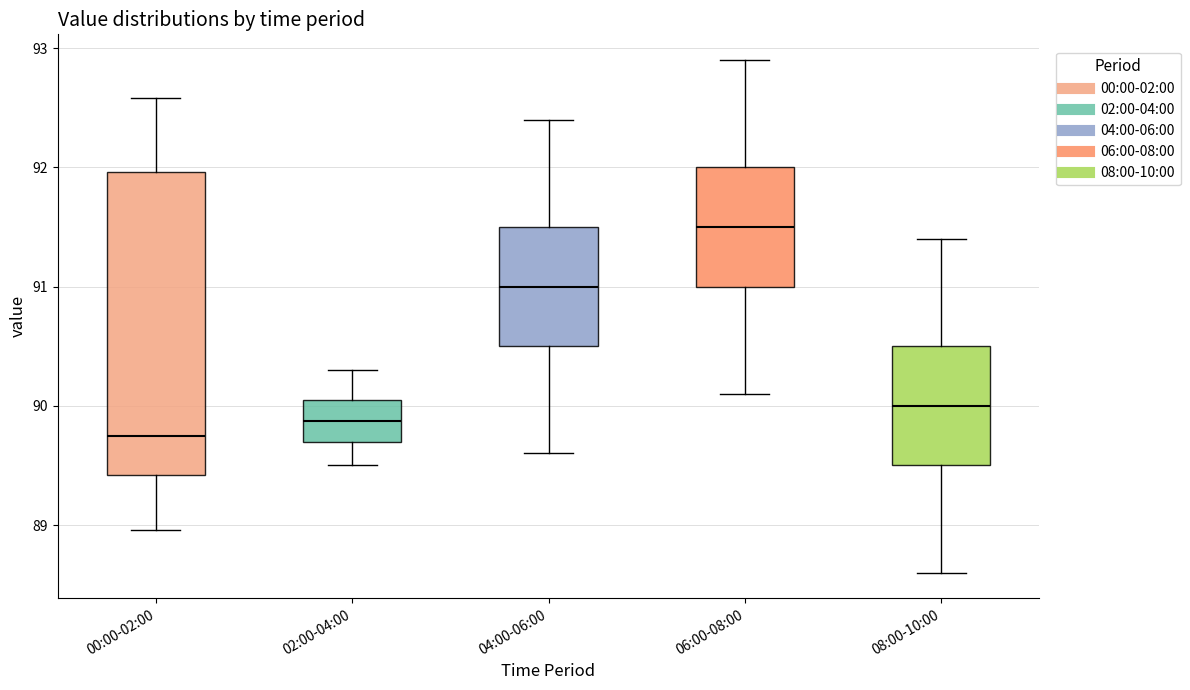

Where does the upper whisker of the box for 02:00-04:00 end on the y-axis? The values are not printed on the chart, so give them approximately, as read against the axis.

90.3